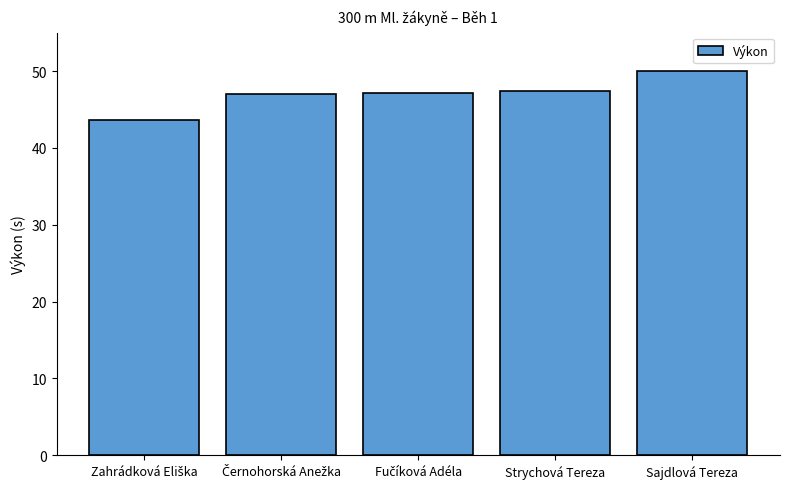

At which category does the chart reach its peak across all series?

Sajdlová Tereza